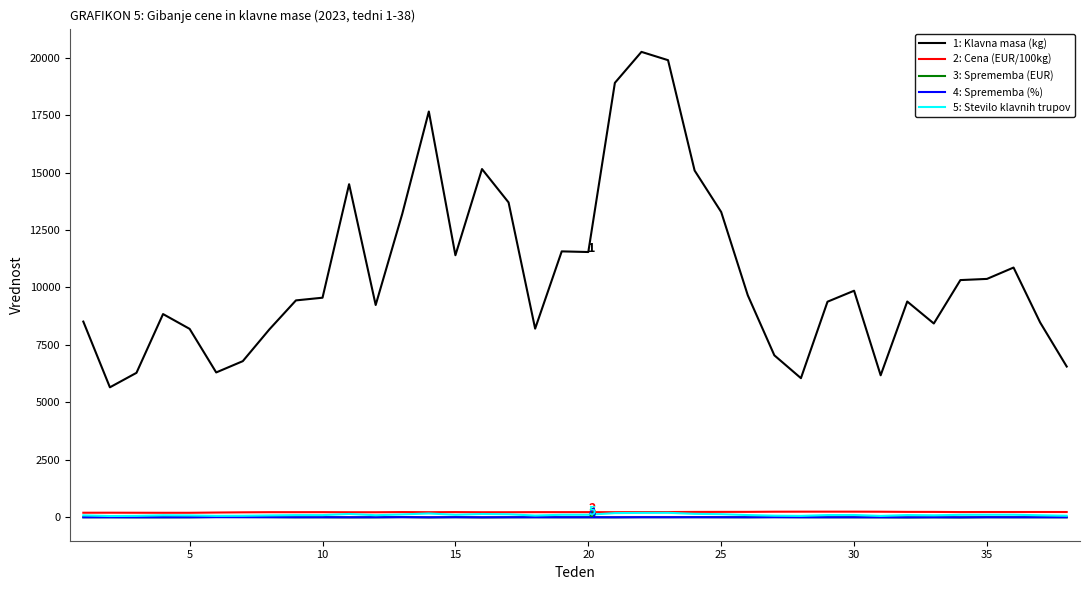

What is the maximum value shown in the chart?

20251.0